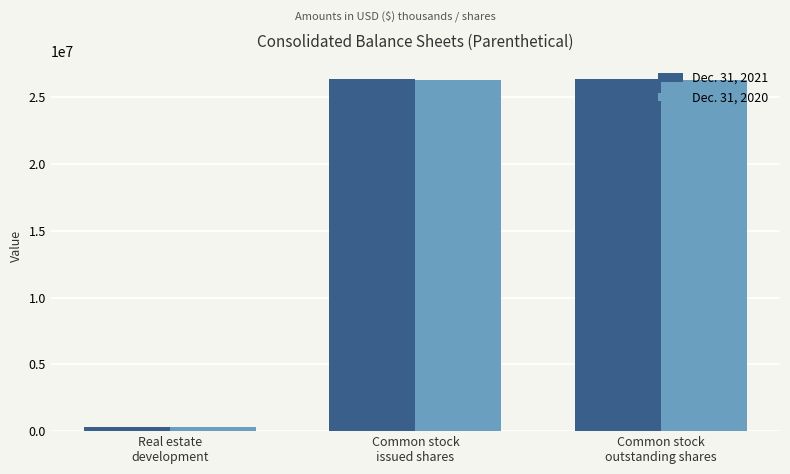

At Real estate
development, list the series in order from smallest to largest.

Dec. 31, 2020, Dec. 31, 2021